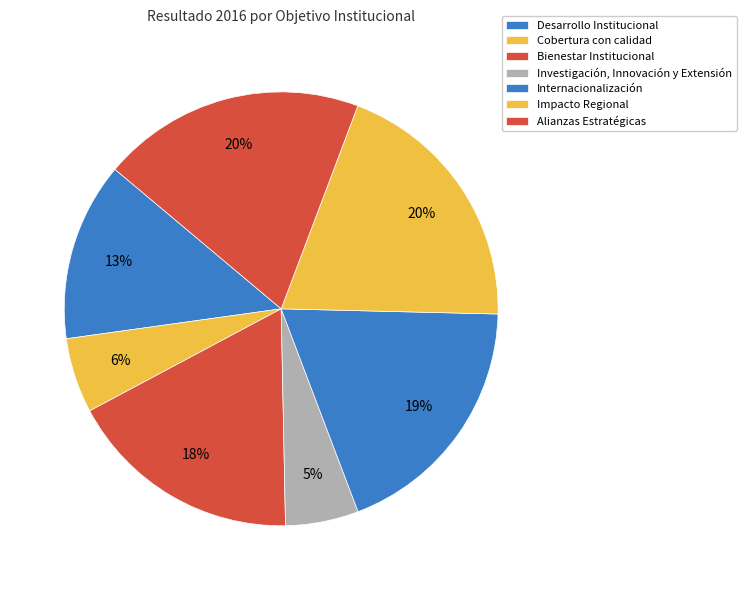

What percentage is the Bienestar Institucional slice, to the nearest percent?

18%